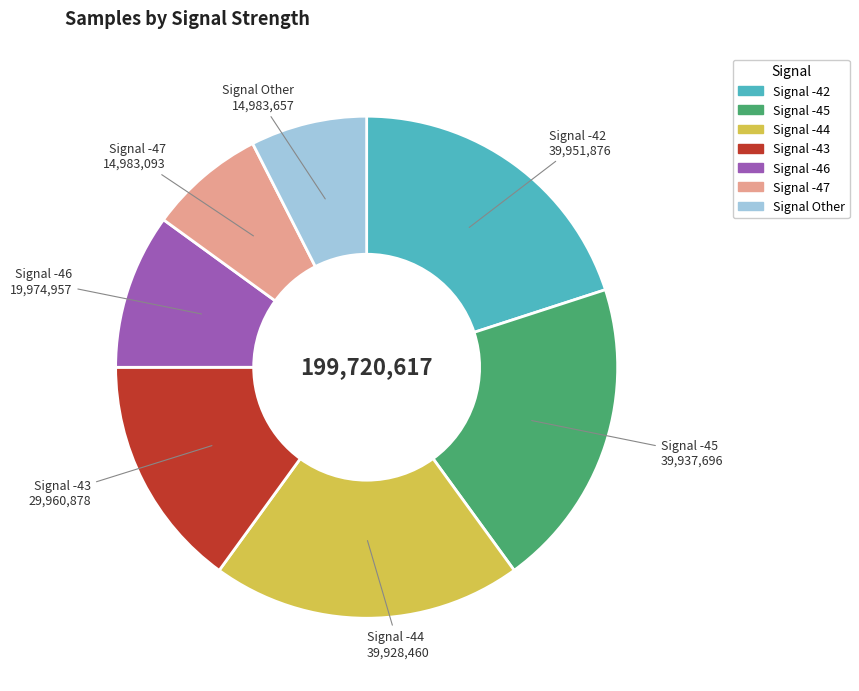

How many slices are in this pie chart?

7